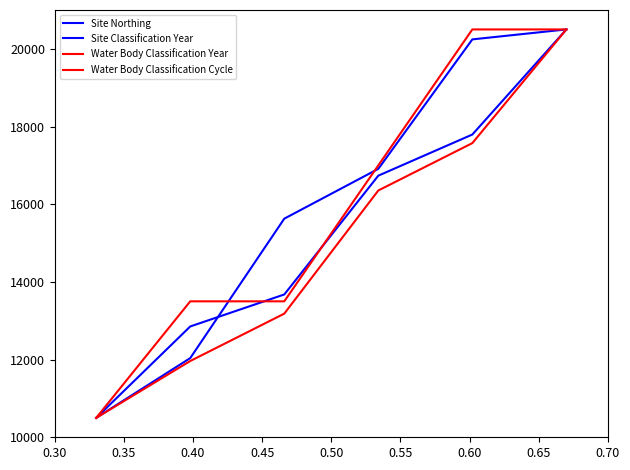

Reading left to right, what are all the values shown in this chart?

Site Northing: 10500.0	12852.9	13676.5	16735.3	17794.1	20500.0
Site Classification Year: 10500.0	12038.5	15628.2	16910.3	20243.6	20500.0
Water Body Classification Year: 10500.0	11963.4	13182.9	16353.7	17573.2	20500.0
Water Body Classification Cycle: 10500.0	13500.0	13500.0	17000.0	20500.0	20500.0